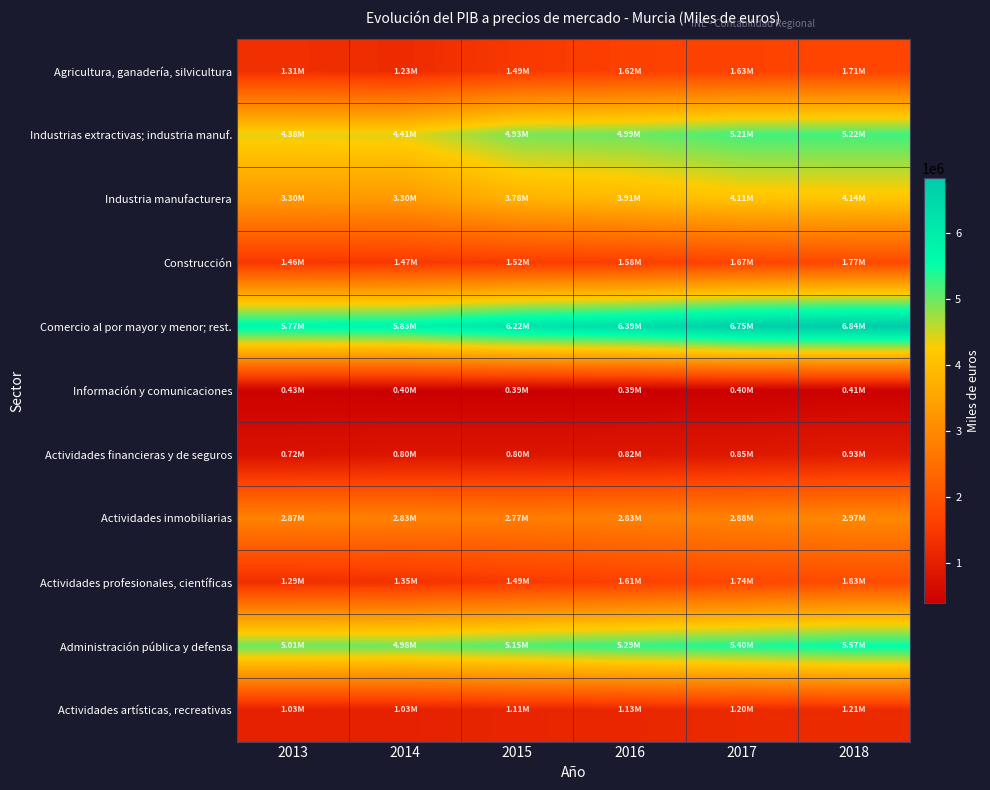

Which series changed the most between 2013 and 2017?

Comercio al por mayor y menor; rest.